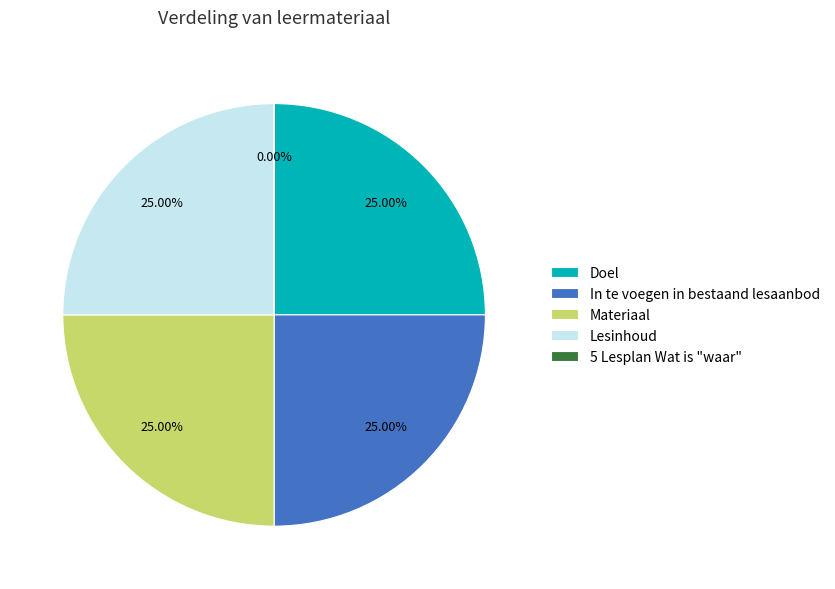

Is it true that Doel is 25% of the pie?

True